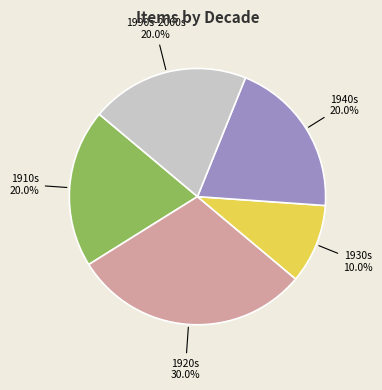

How many segments does this pie chart have?

5